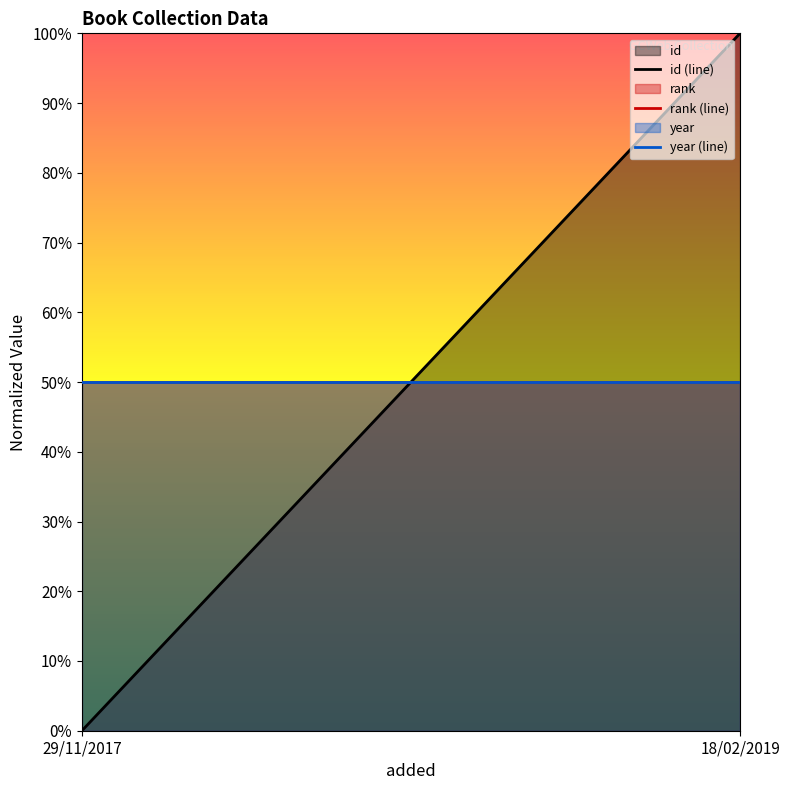

What is the sum of all rank (line) values?

1.0